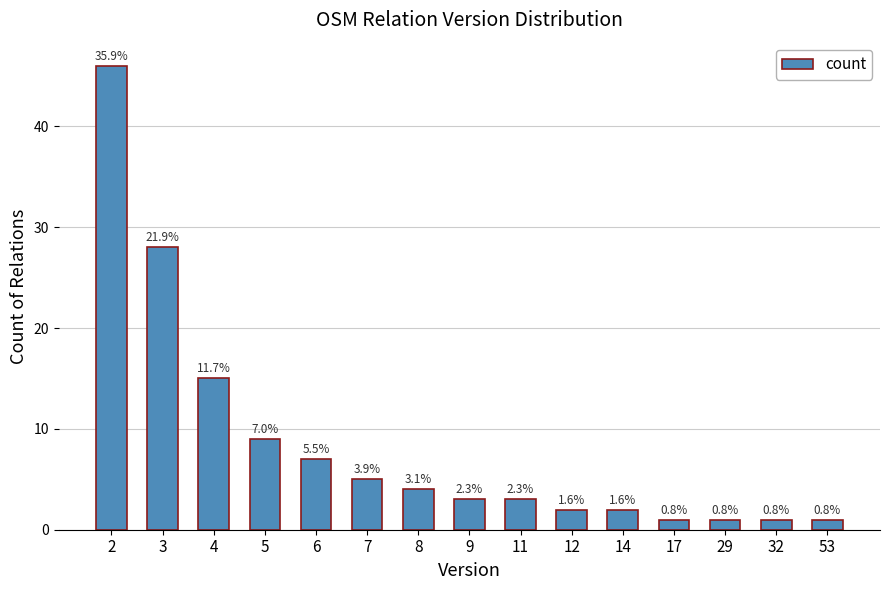

Which label corresponds to the smallest value in the chart?

17